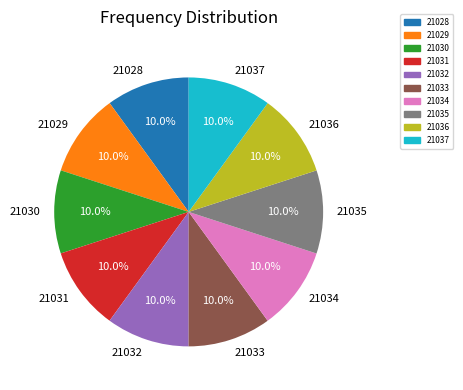

Approximately how many times larger is the value at 21030 compared to 21033?

1.0